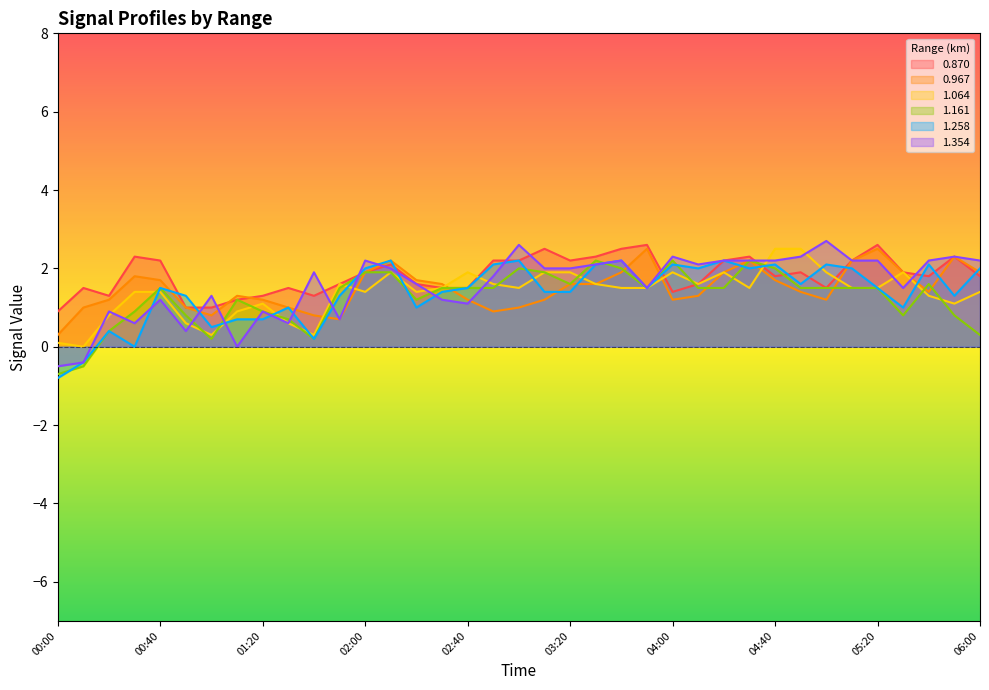

True or false: 1.161 and 1.064 intersect in this chart.

True